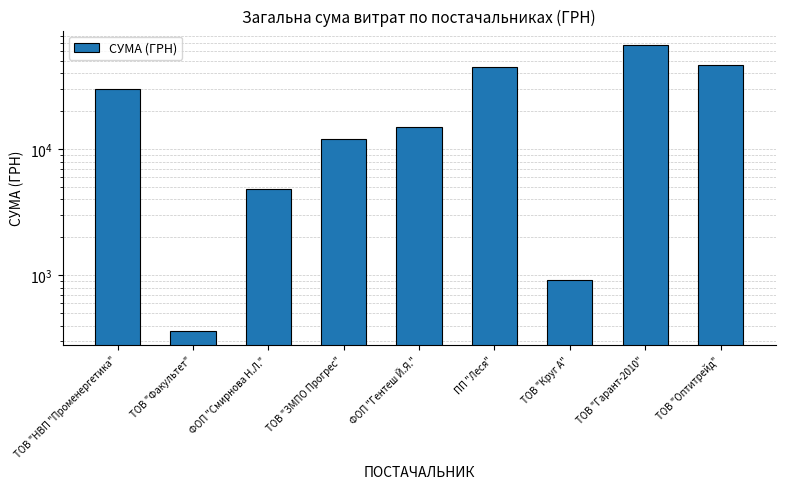

What is the maximum value shown in the chart?

67498.4